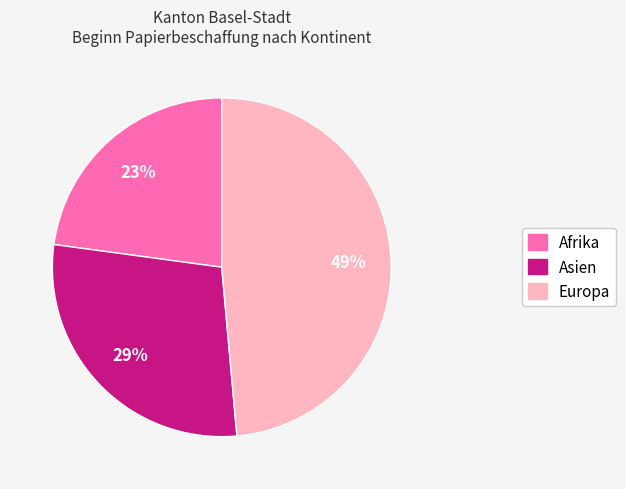

Is there any slice that represents more than half of the pie?

No